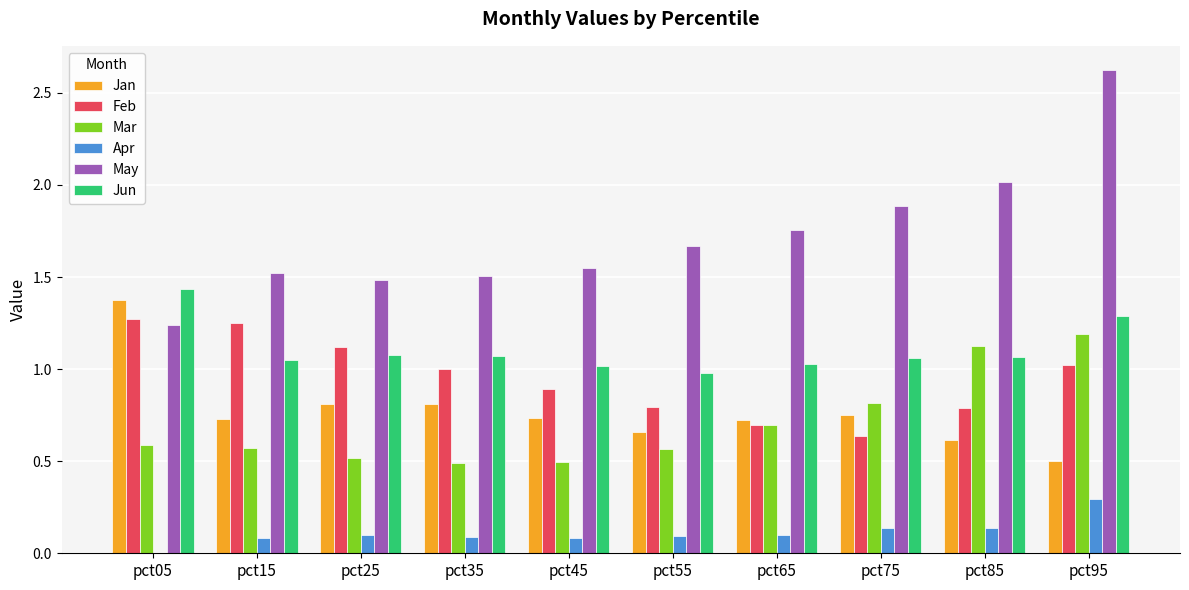

How many groups of bars are there?

10